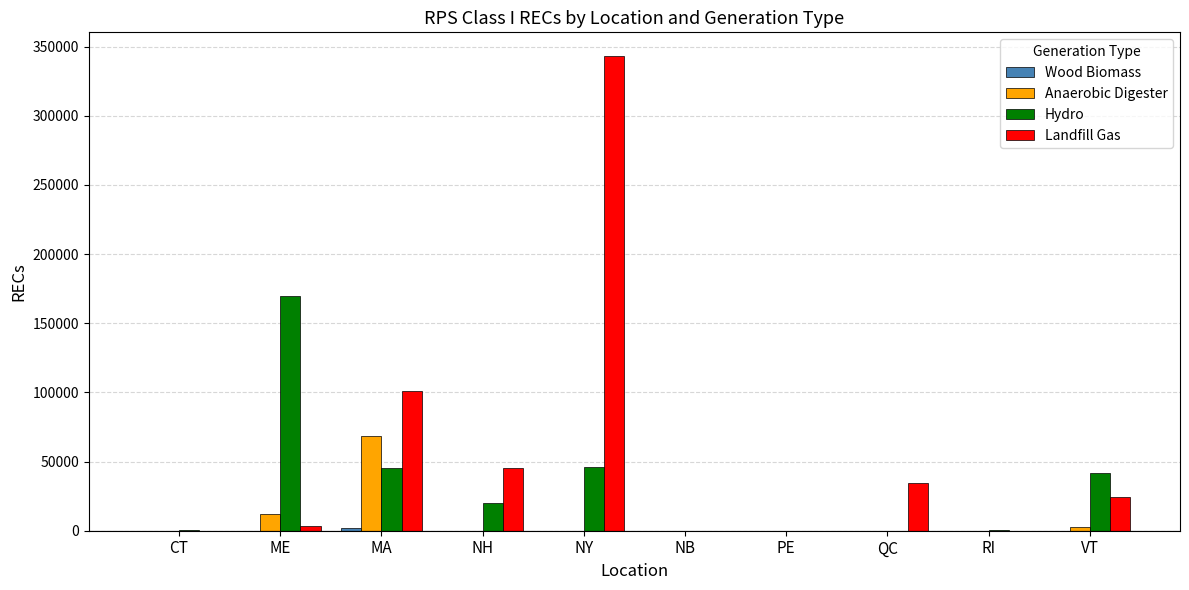

Which series changed the most between CT and NH?

Landfill Gas